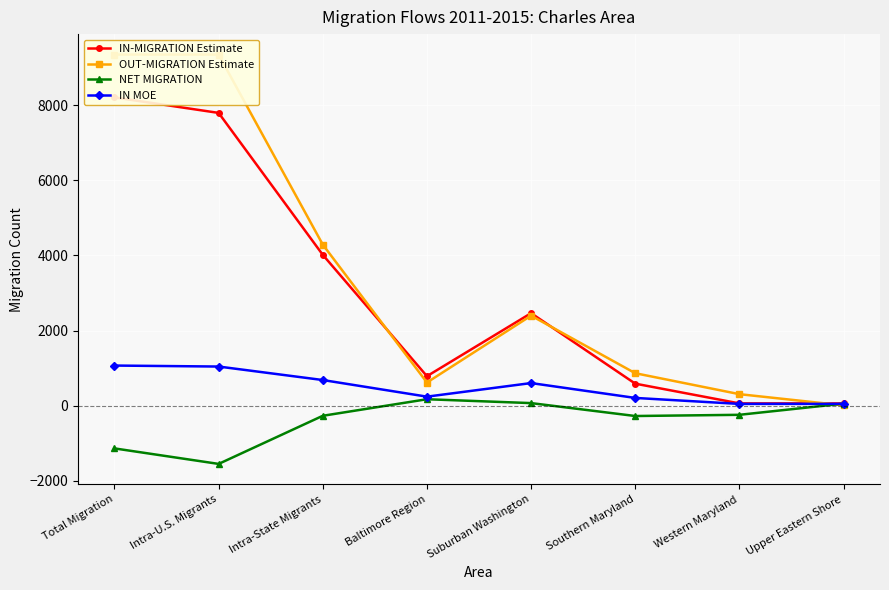

Rank the series at Intra-State Migrants from highest to lowest value.

OUT-MIGRATION Estimate, IN-MIGRATION Estimate, IN MOE, NET MIGRATION